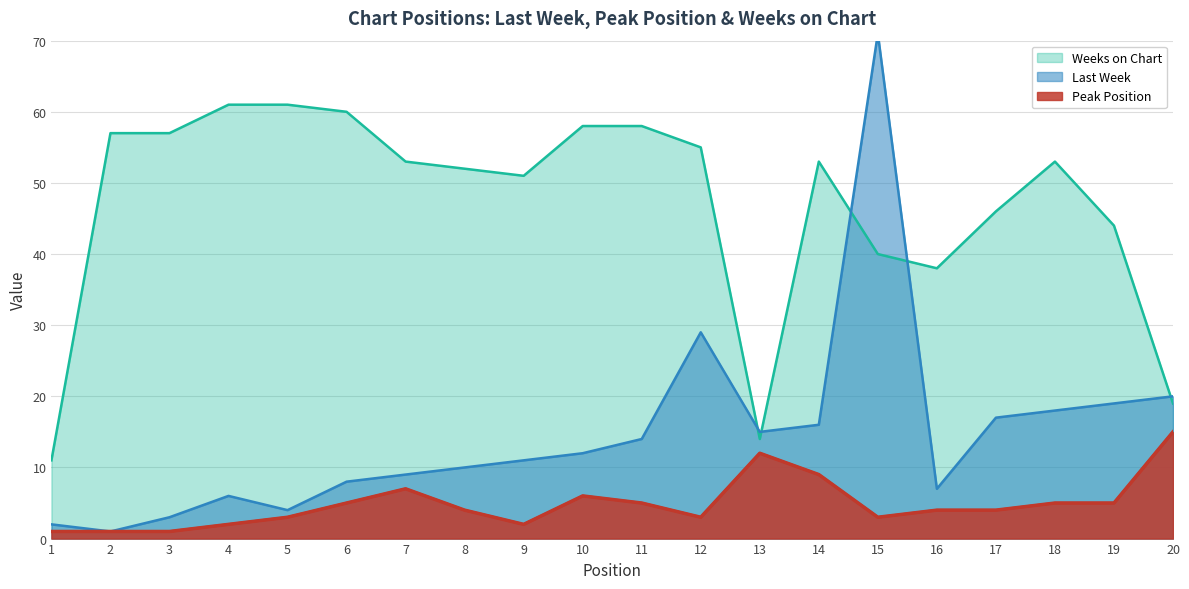

True or false: Peak Position and Weeks on Chart cross at least once.

False